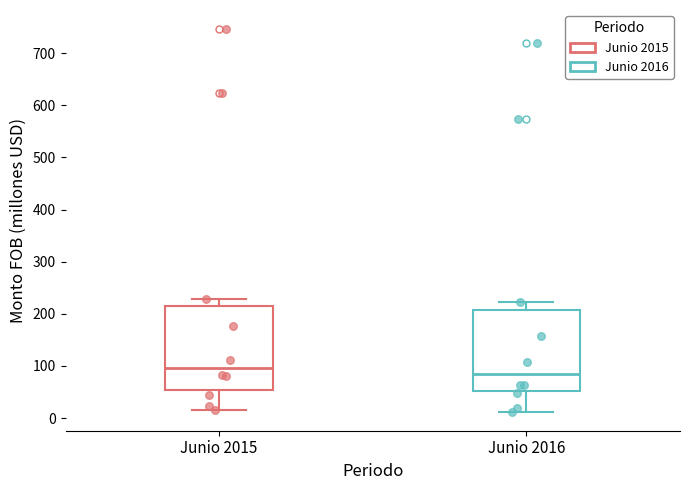

Reading left to right, read every box against the y-axis: the position of its median line, the range the box covers, and the ends of its whiskers. The values are not printed on the chart, so give them approximately, as read against the axis.

Junio 2015: median 100, box 50 to 210, whiskers 20 to 230
Junio 2016: median 90, box 50 to 210, whiskers 10 to 220